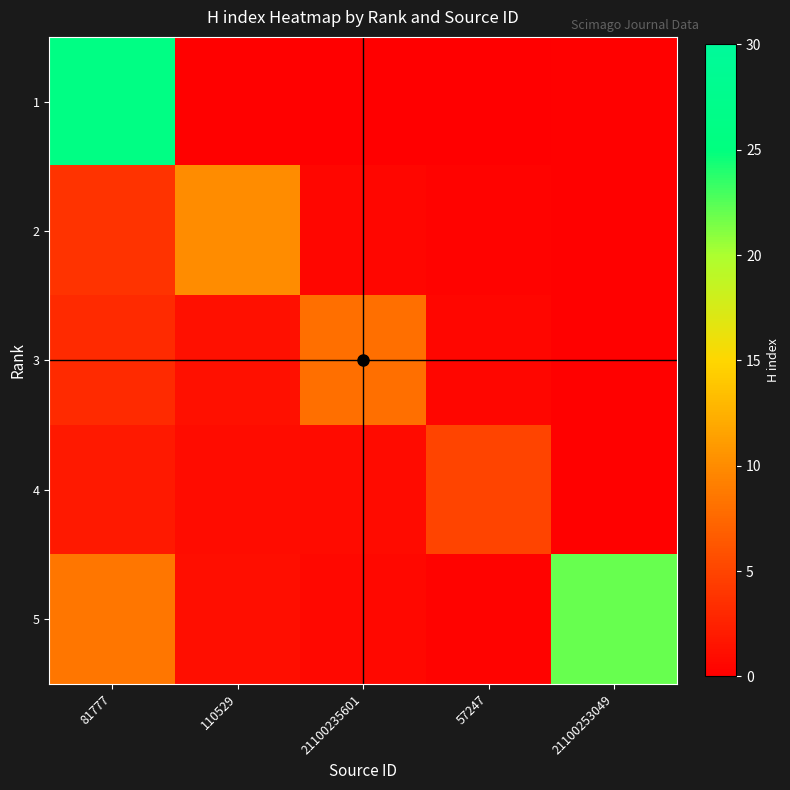

Which series changed the most between 81777 and 57247?

1